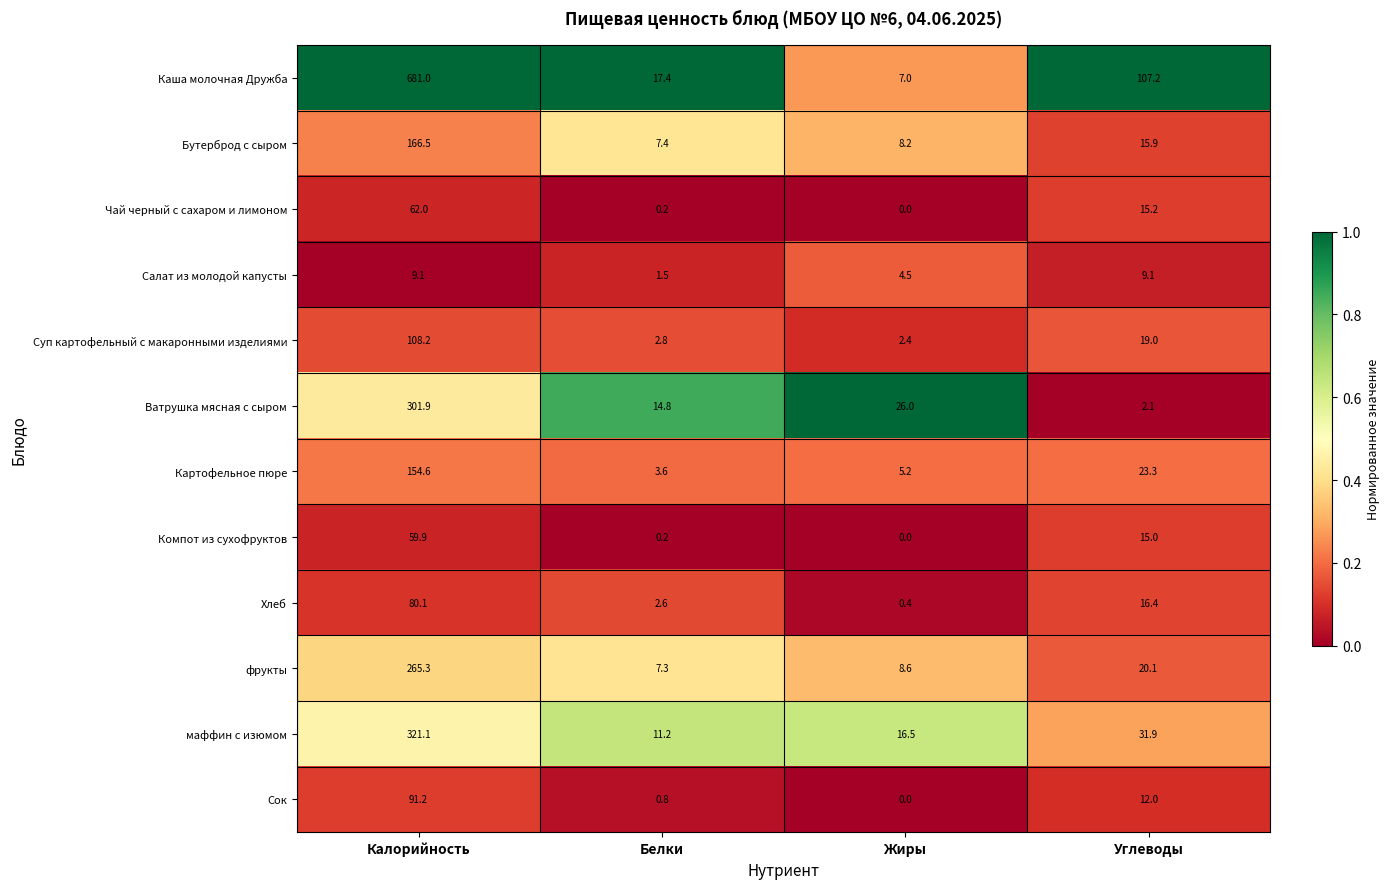

Where is Каша молочная Дружба nearest to the value 344?

Углеводы